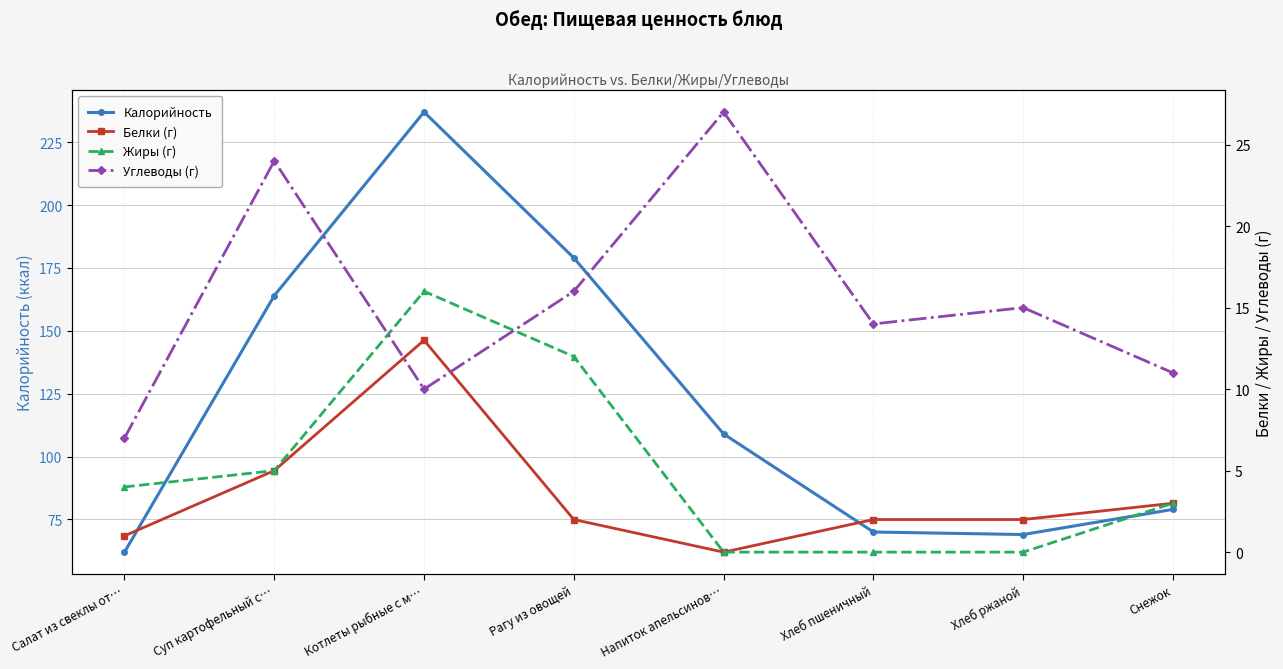

At which category does Углеводы (г) reach its first local valley?

Котлеты рыбные с м…